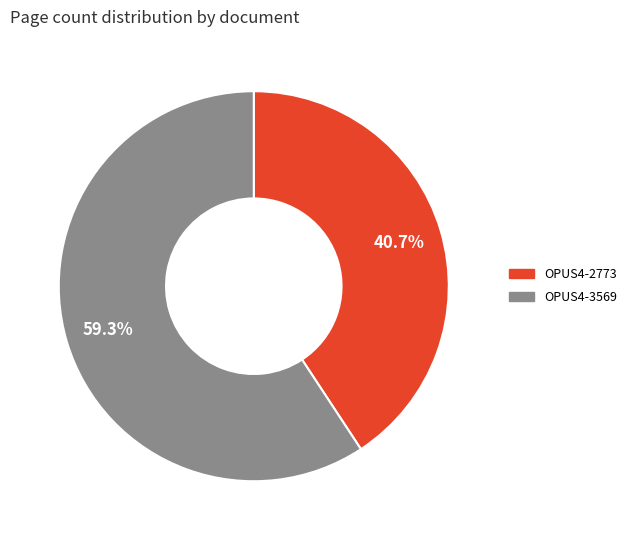

What is the ratio of the value at OPUS4-2773 to the value at OPUS4-3569?

0.7